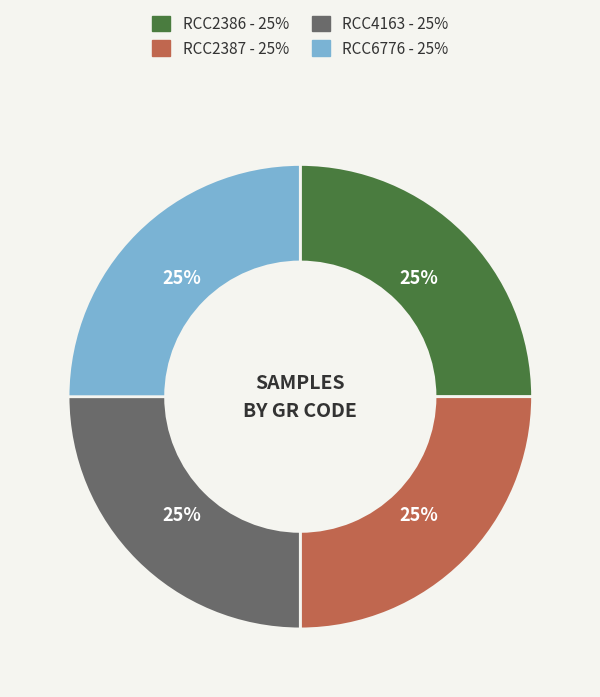

True or false: RCC2387 accounts for 25% of the total.

True